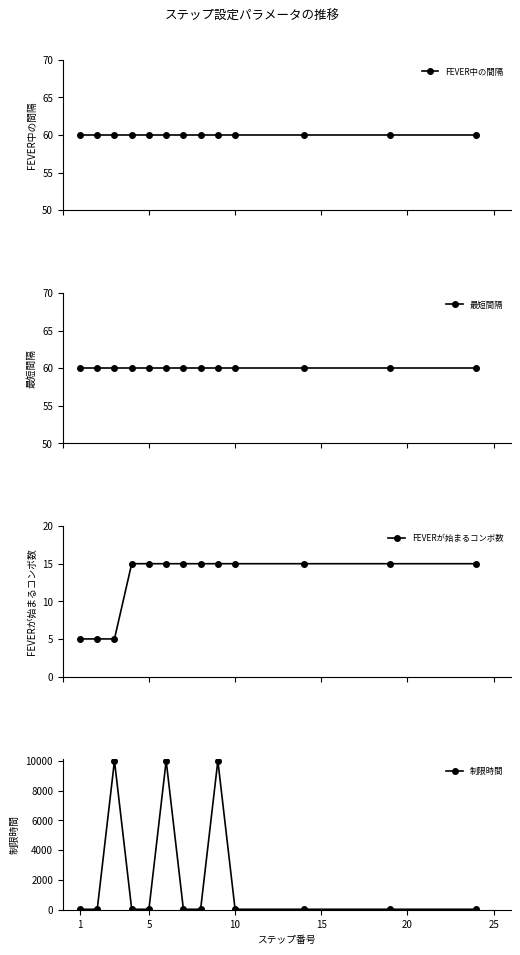

Does the chart have visible grid lines?

No